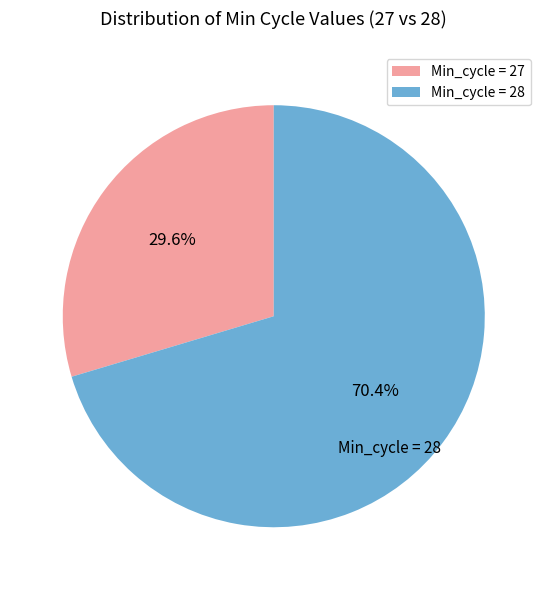

Rank the categories by value from highest to lowest.

Min_cycle = 28, Min_cycle = 27